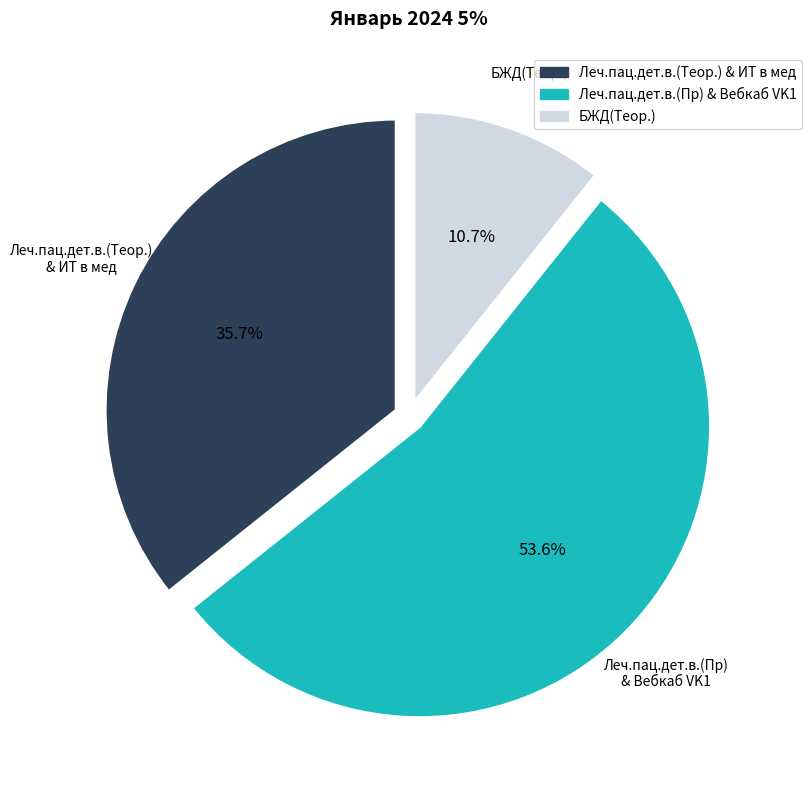

Does any single category account for the majority?

Yes